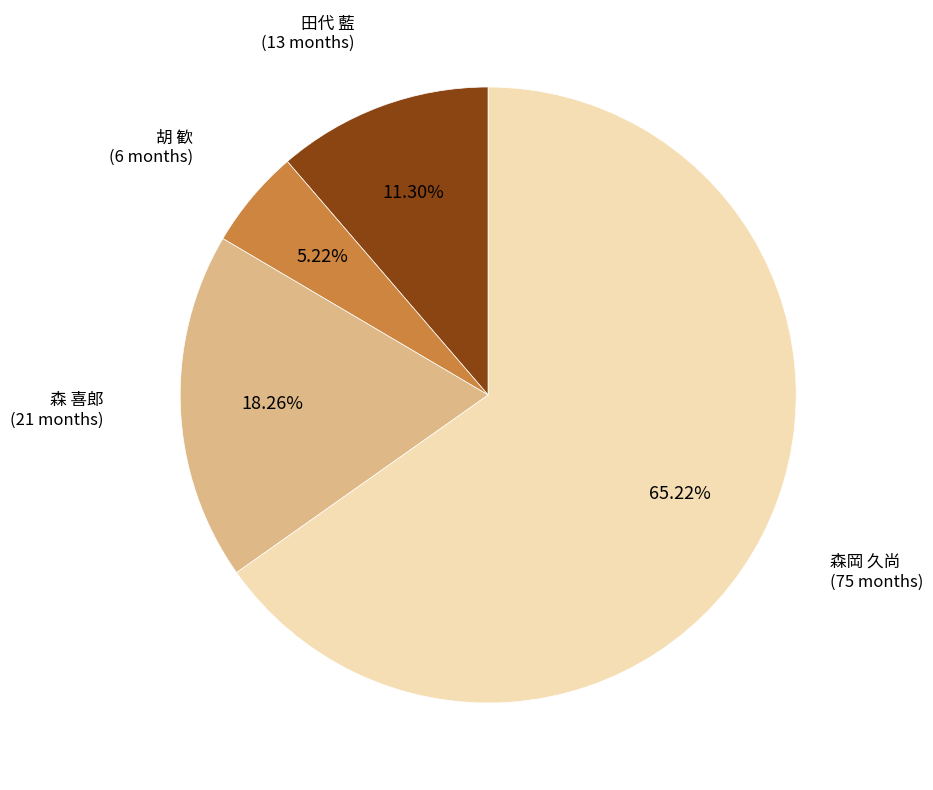

Is there any slice that represents more than half of the pie?

Yes